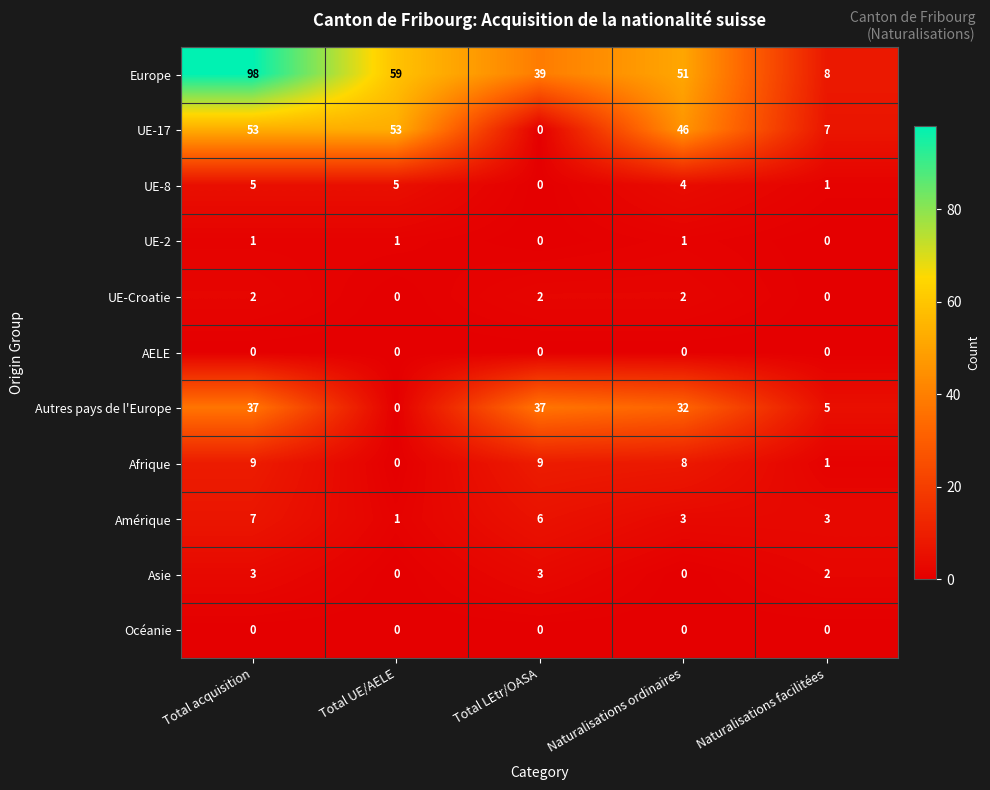

How many Asie values are between 0 and 3?

5